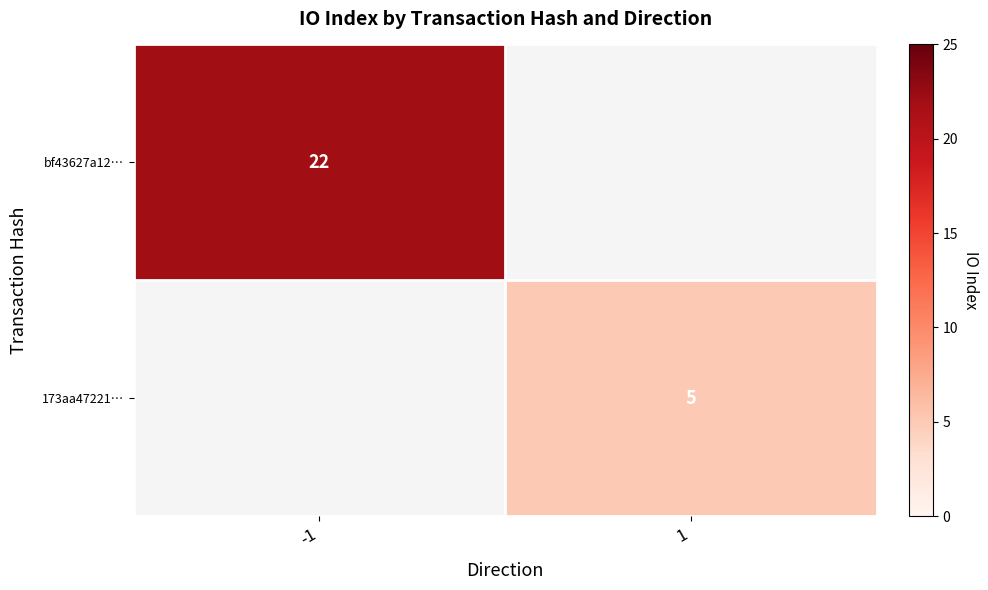

The 173aa47221… series shows 7.5 at 1. True or false?

False